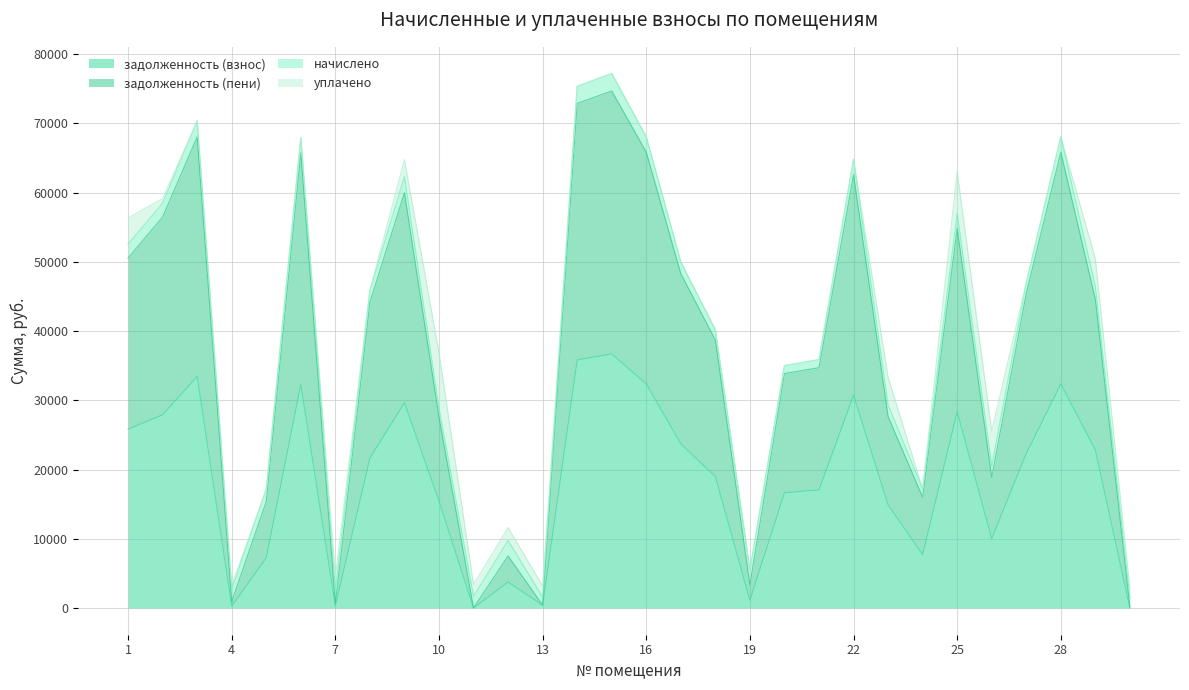

What is the maximum value for задолженность (взнос)?

36712.7